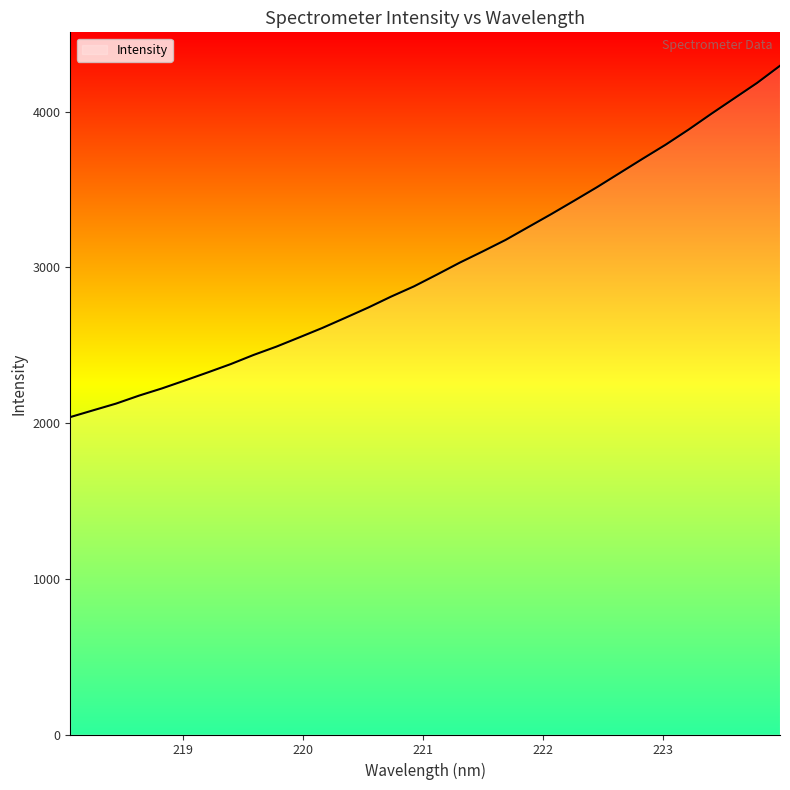

What is the difference between the maximum and minimum values?

2256.8